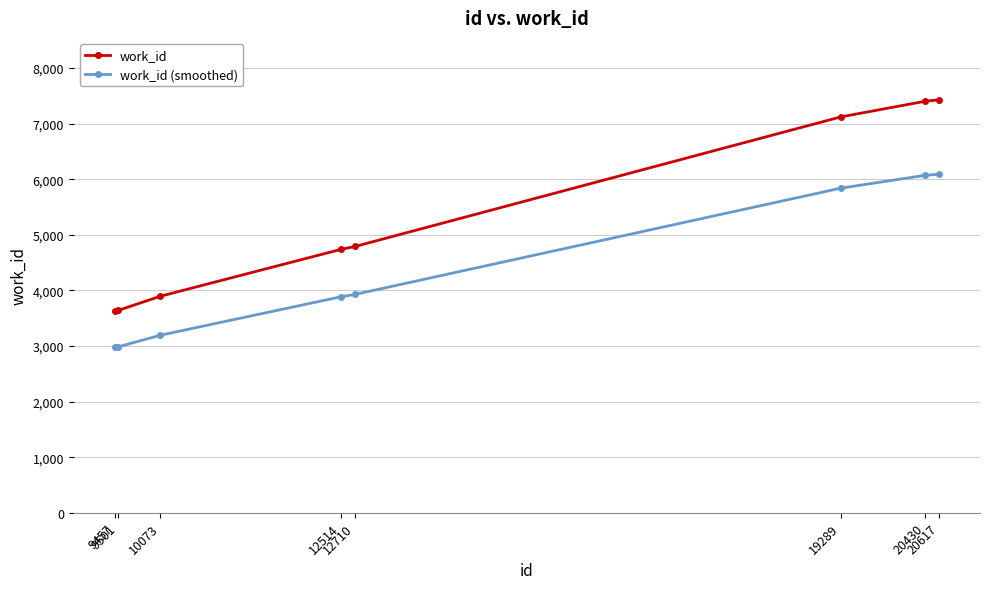

What is the difference between the work_id (smoothed) values at 9501 and 20430?

3084.0